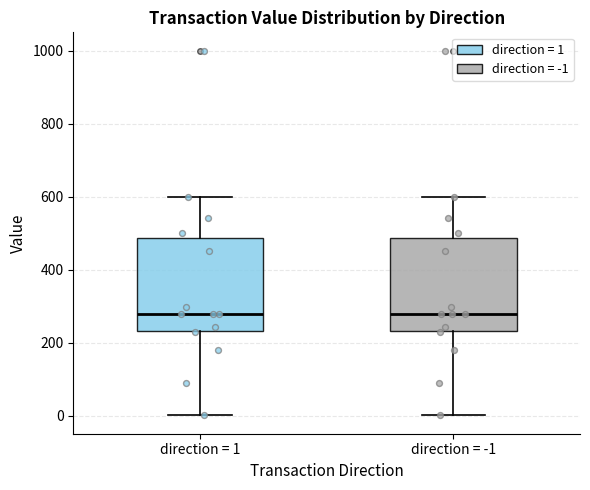

Where does the upper whisker of the box for direction = -1 end on the y-axis? The values are not printed on the chart, so give them approximately, as read against the axis.

600